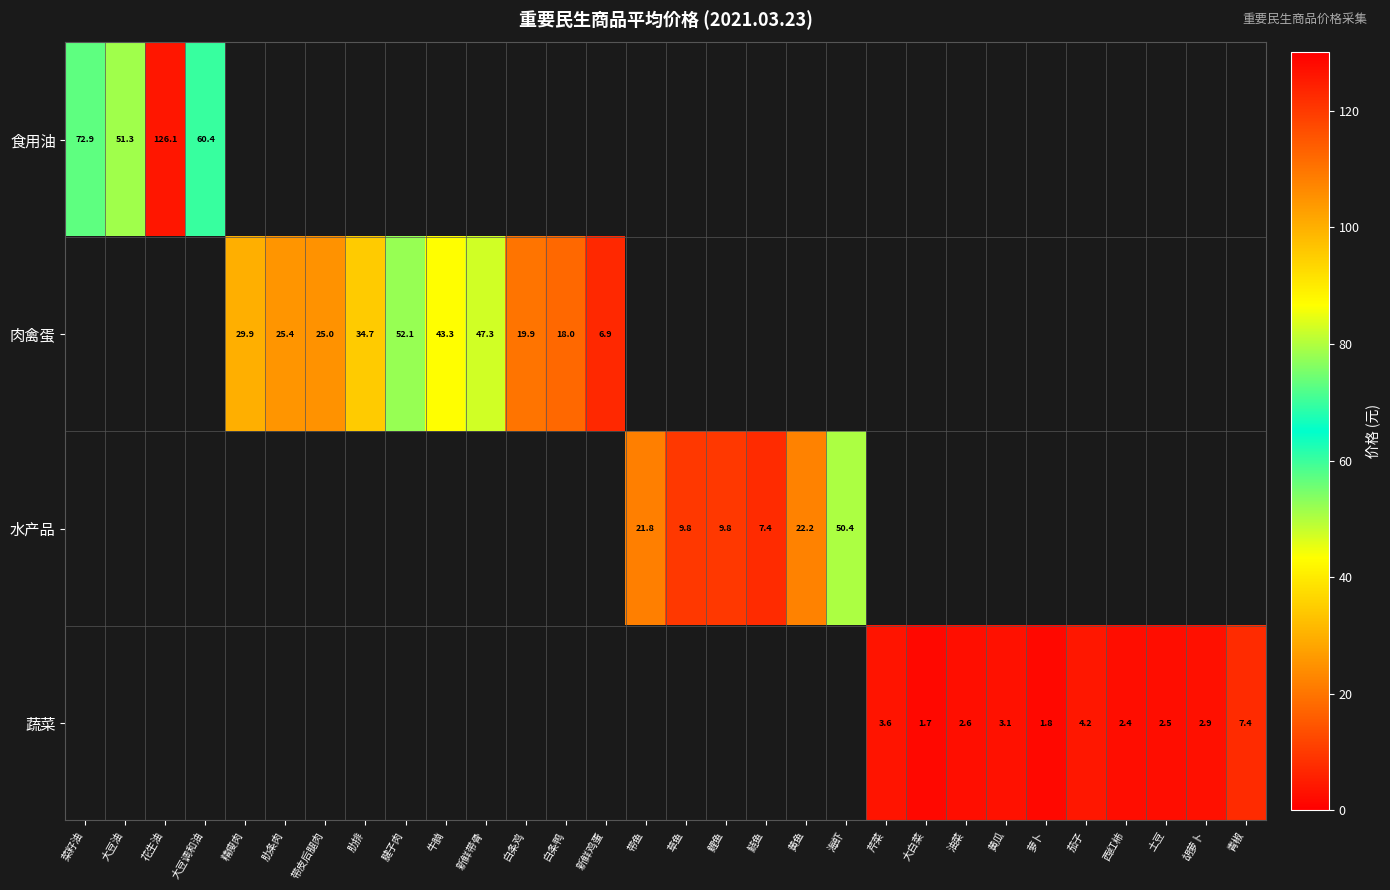

What is the greatest value displayed?

126.1